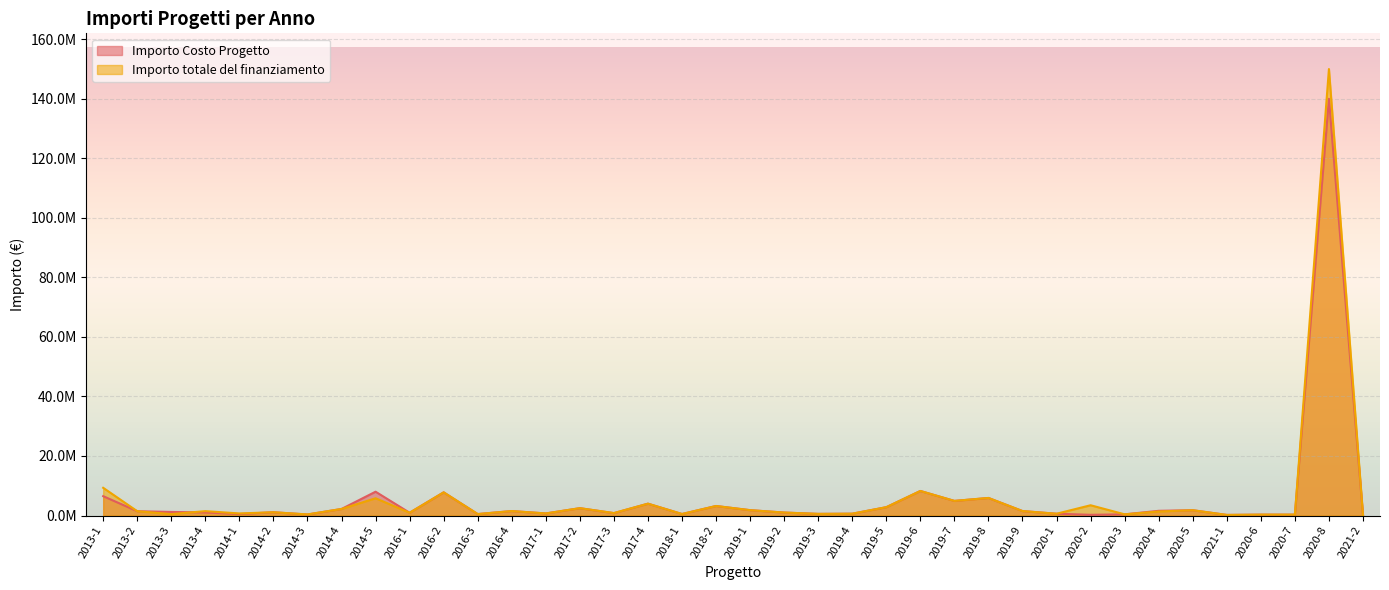

What is the label of the 22nd point from the right?

2017-4